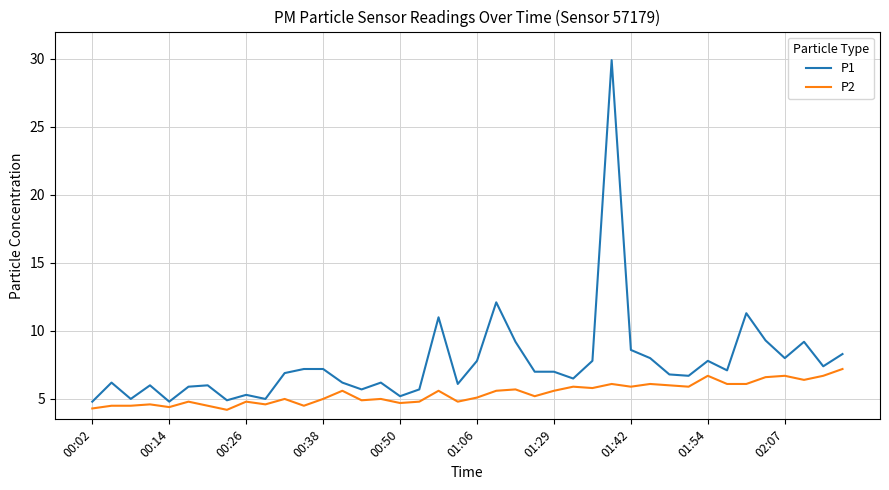

Which series has the largest total across all categories?

P1